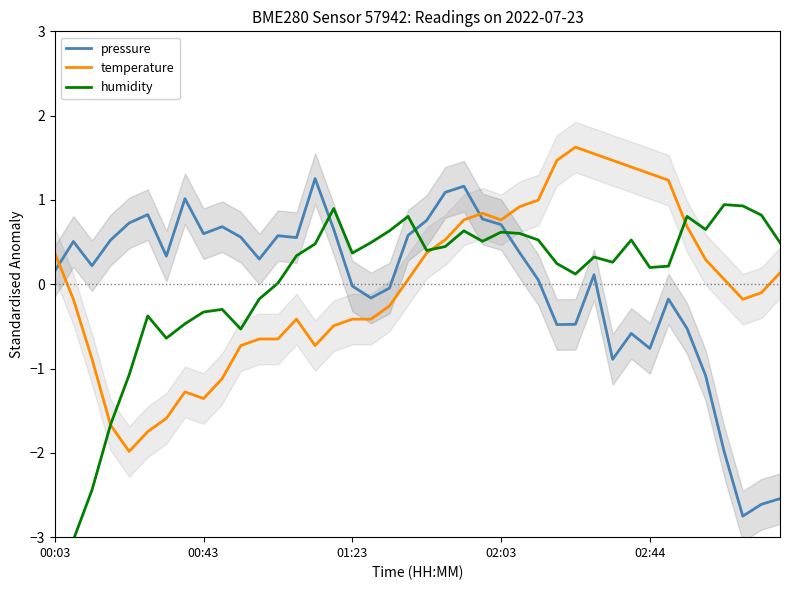

What is the value of the temperature point at the 10th from the left?

-1.1